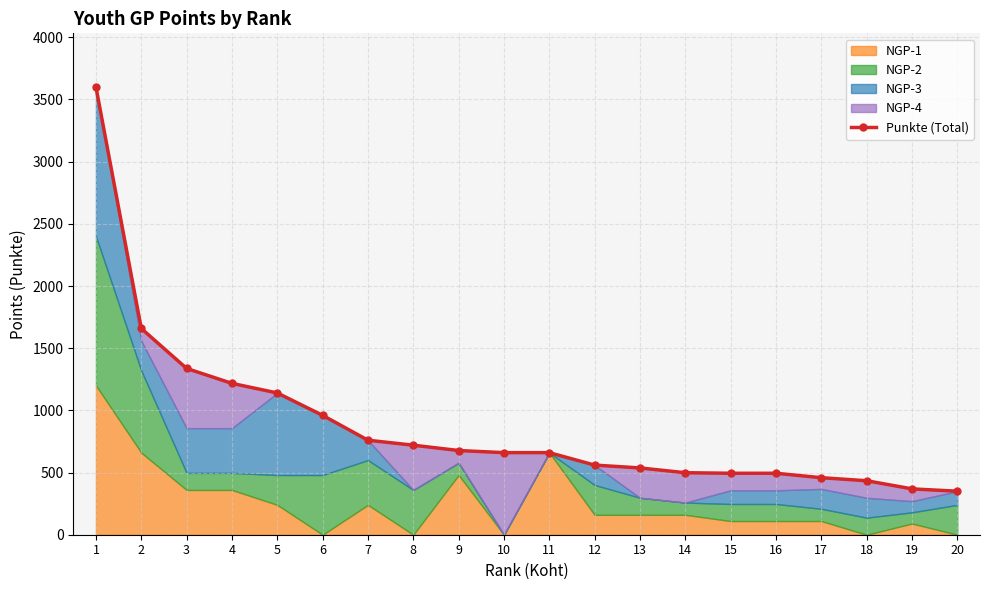

List the labels in order of value, smallest first.

20, 19, 18, 17, 15, 16, 14, 13, 12, 10, 11, 9, 8, 7, 6, 5, 4, 3, 2, 1